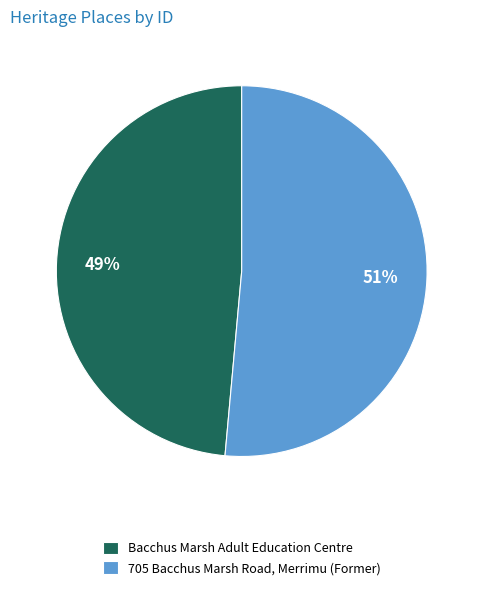

Is there any slice that represents more than half of the pie?

Yes